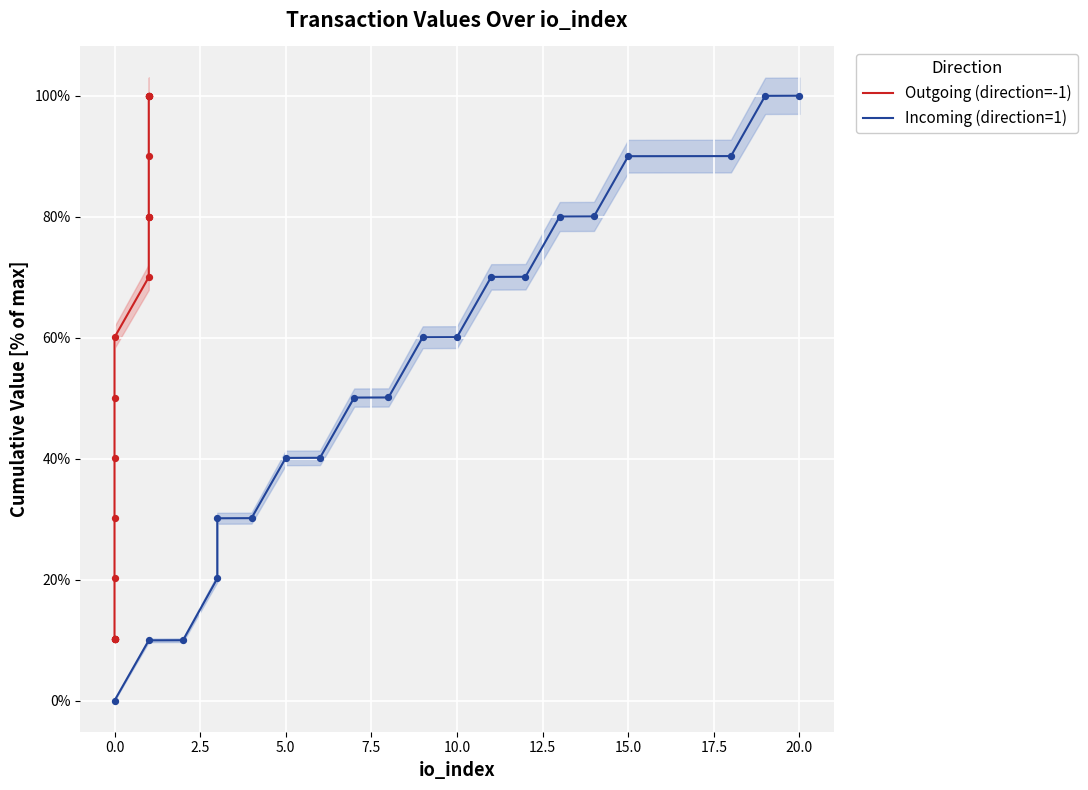

Which series contains the lowest Y value?

Incoming (direction=1)